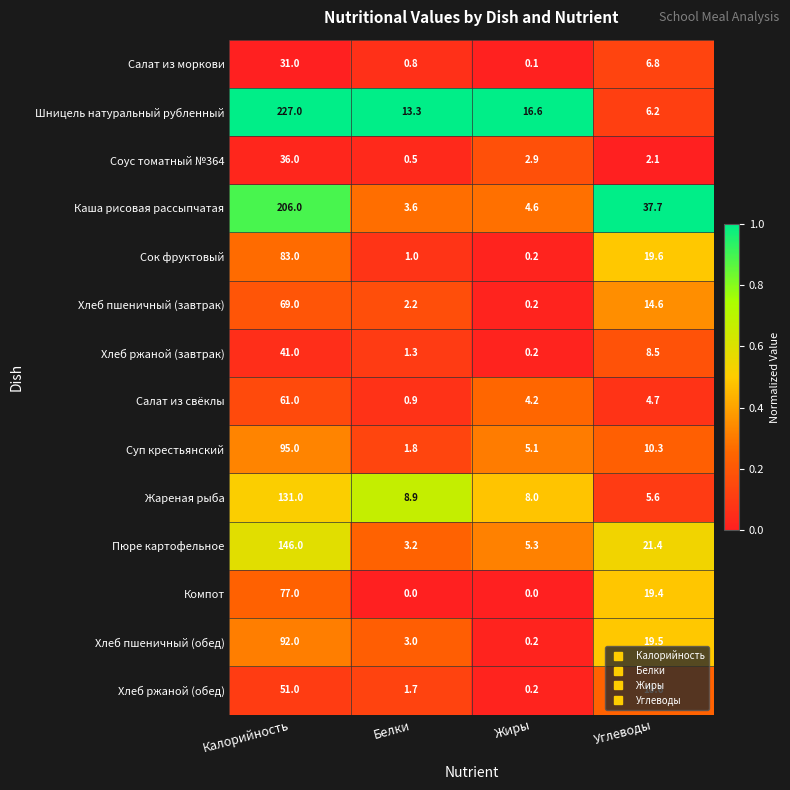

The value of Хлеб пшеничный (завтрак) at Белки is 2.2. True or false?

True